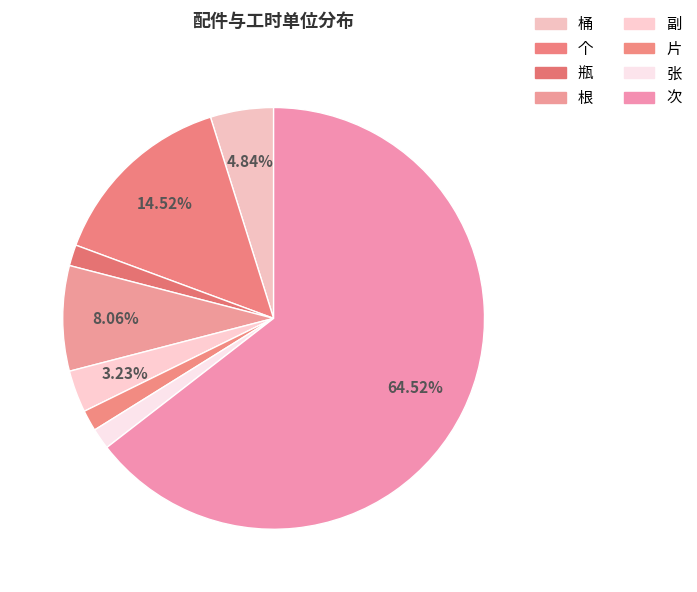

Which slice is the largest?

次